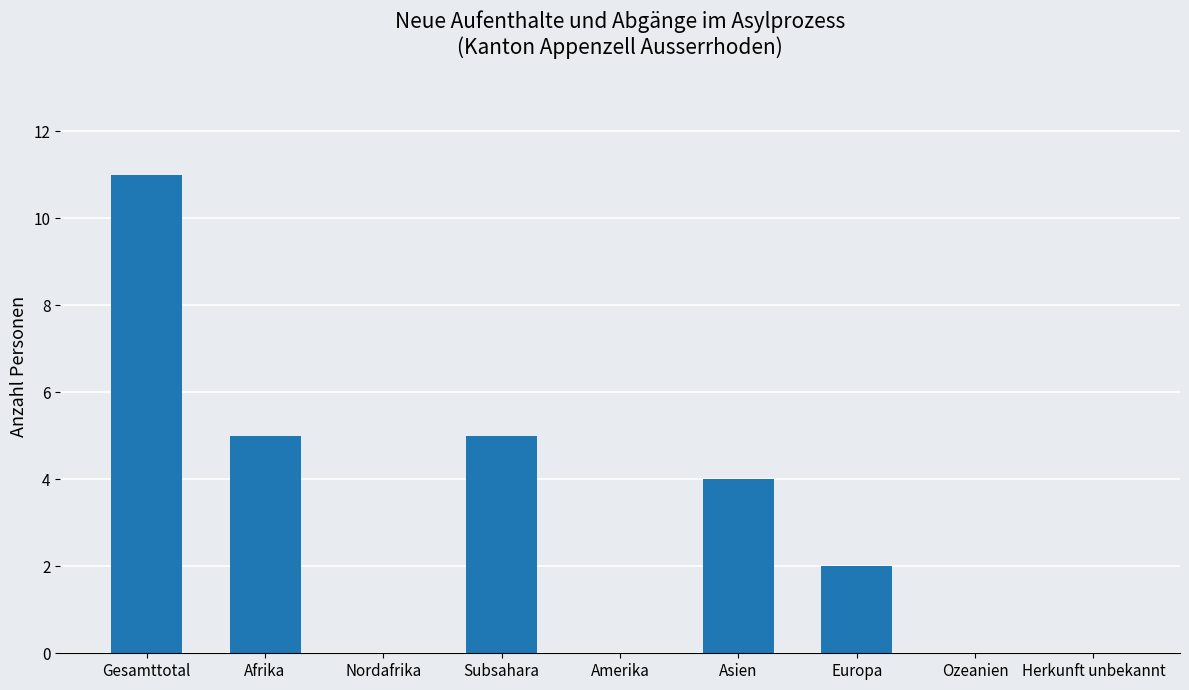

What is the sum of all values?

27